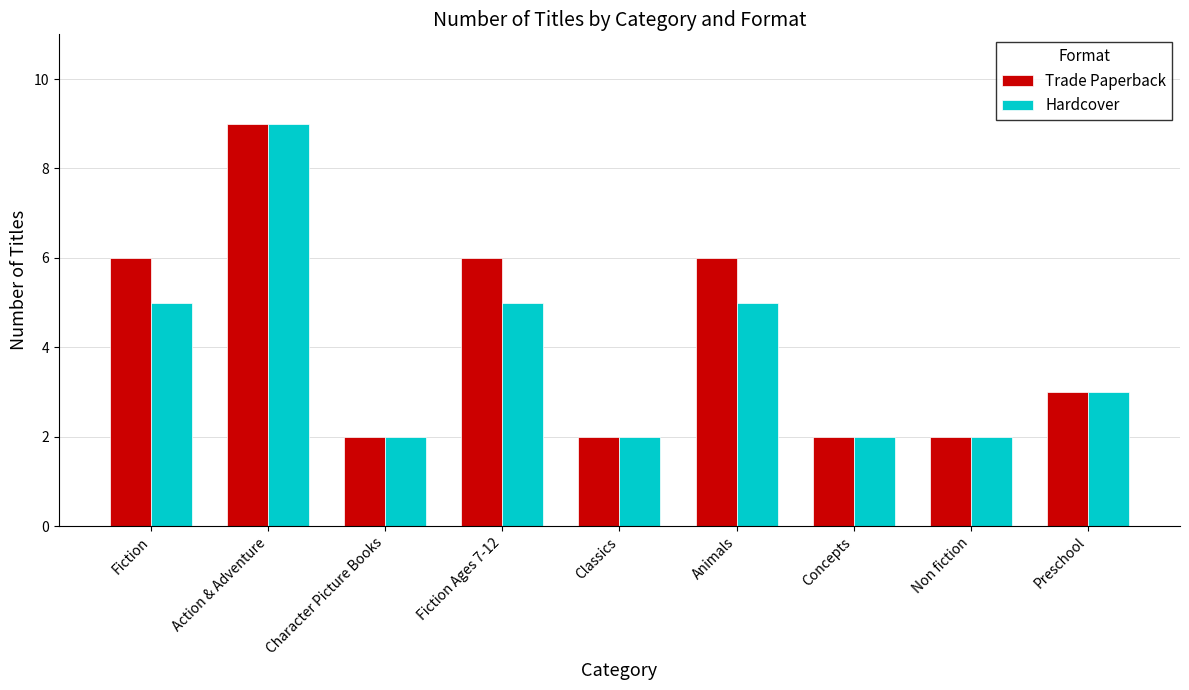

How many groups of bars are there?

9